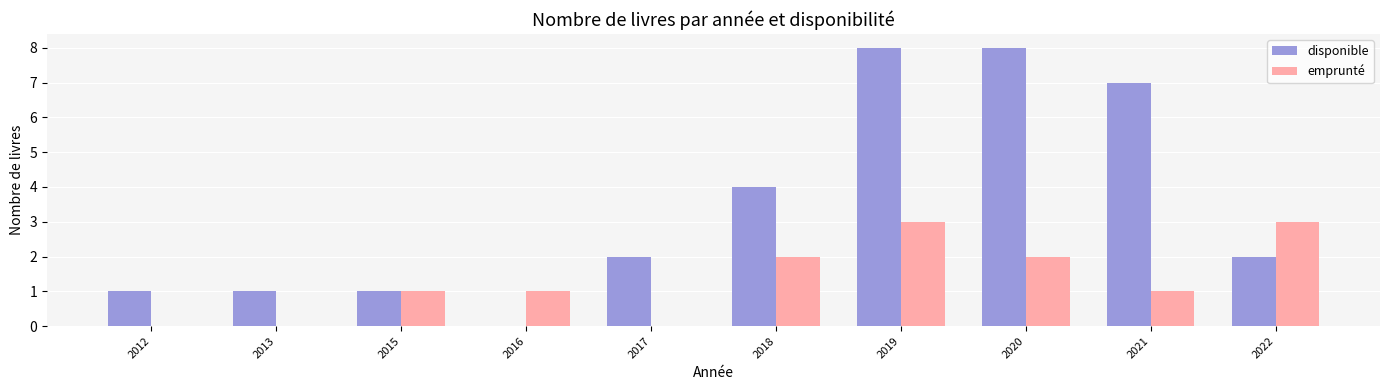

Is the value of emprunté at 2013 greater than the value of disponible at 2020?

No